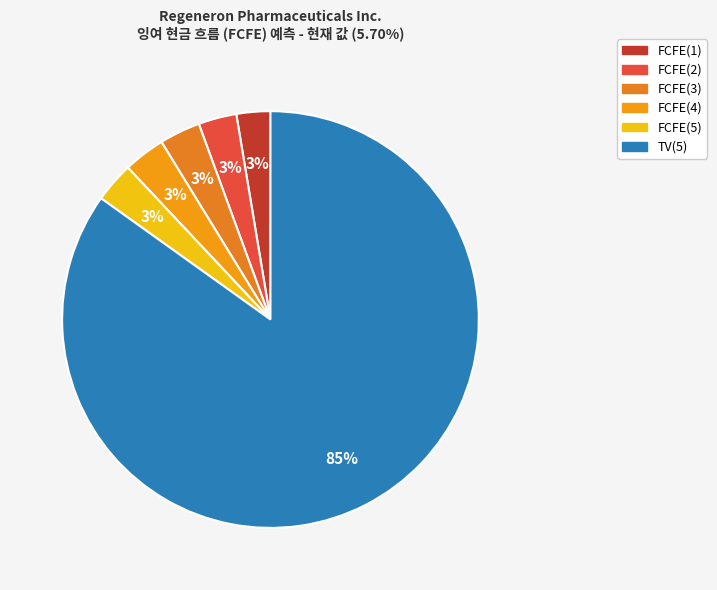

True or false: TV(5) accounts for 85% of the total.

True